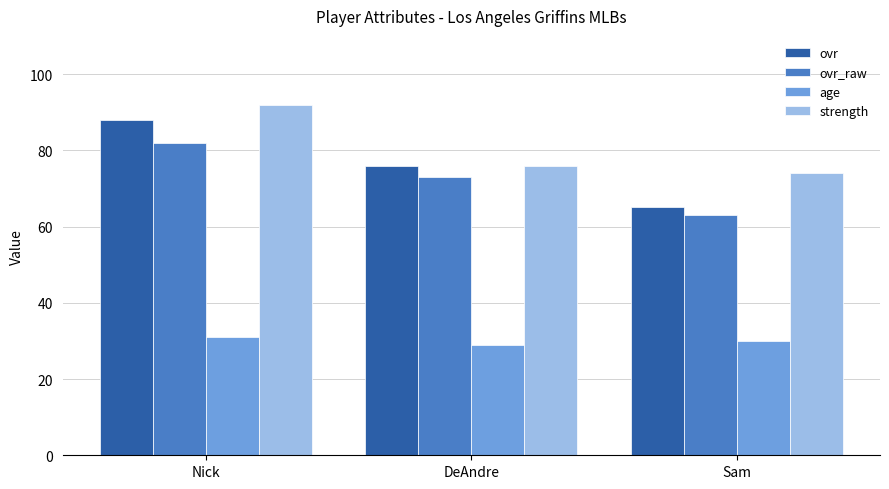

Which series has the largest range (max minus min)?

ovr